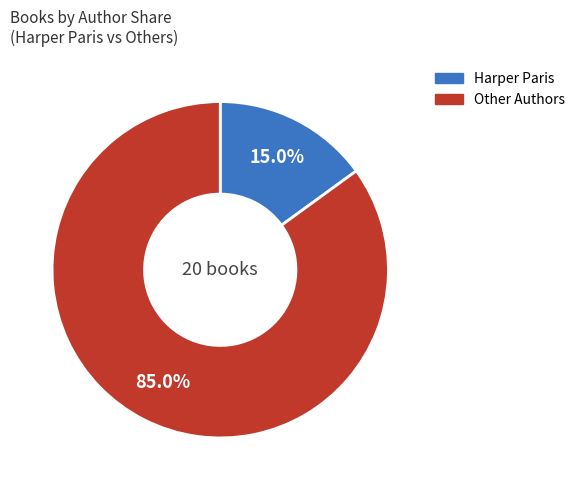

Is there a majority slice in this chart?

Yes